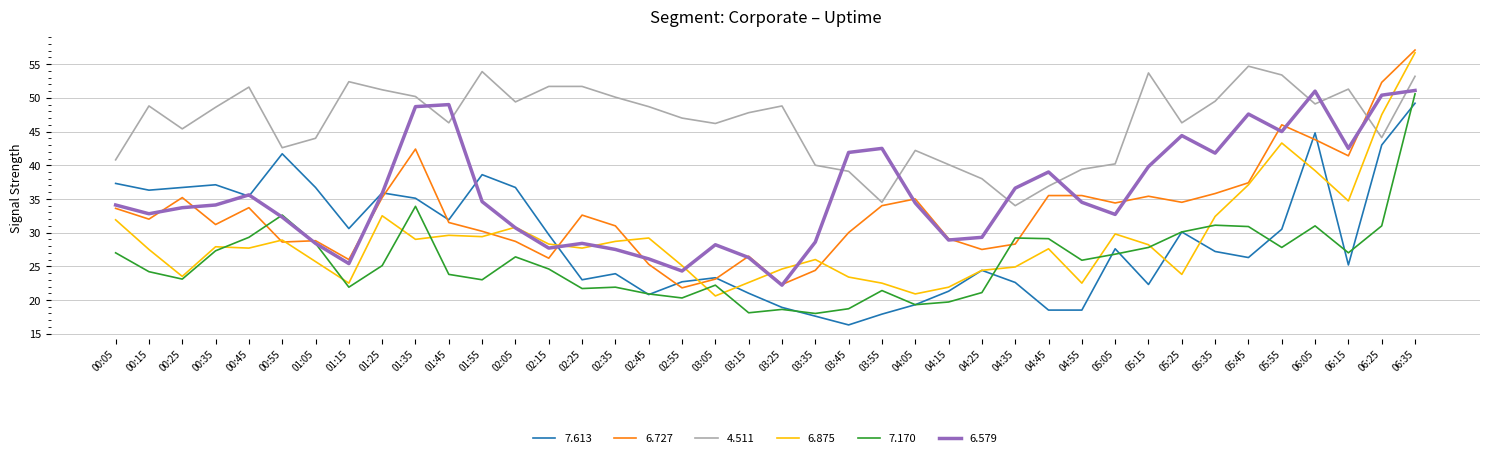

The value of 7.170 at 03:45 is 18.7. True or false?

True